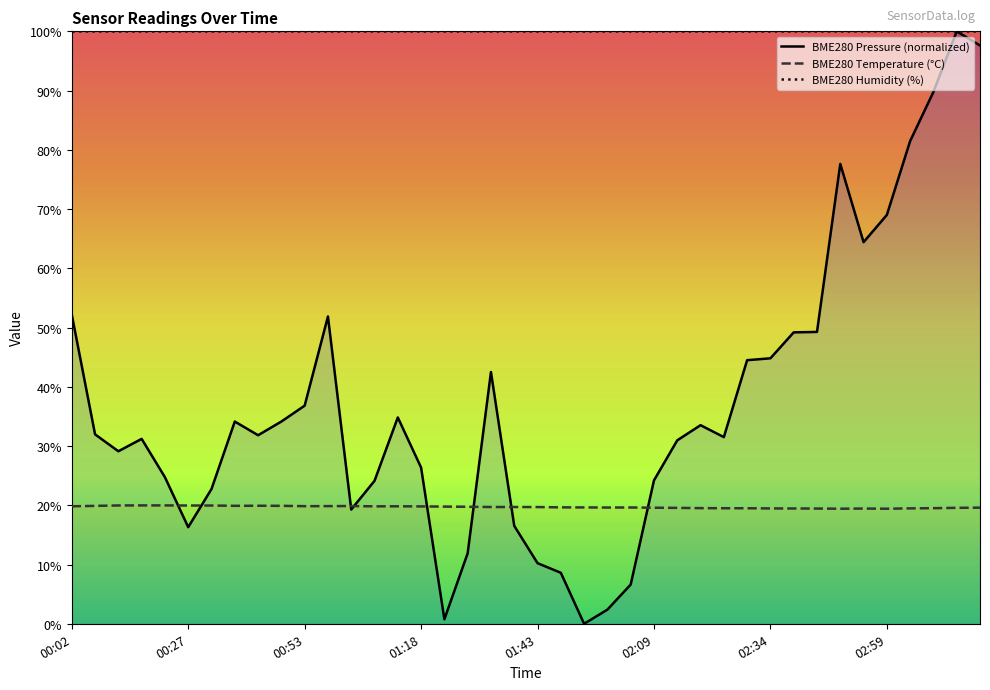

What is the sum of all BME280_pressure values?

1489.1